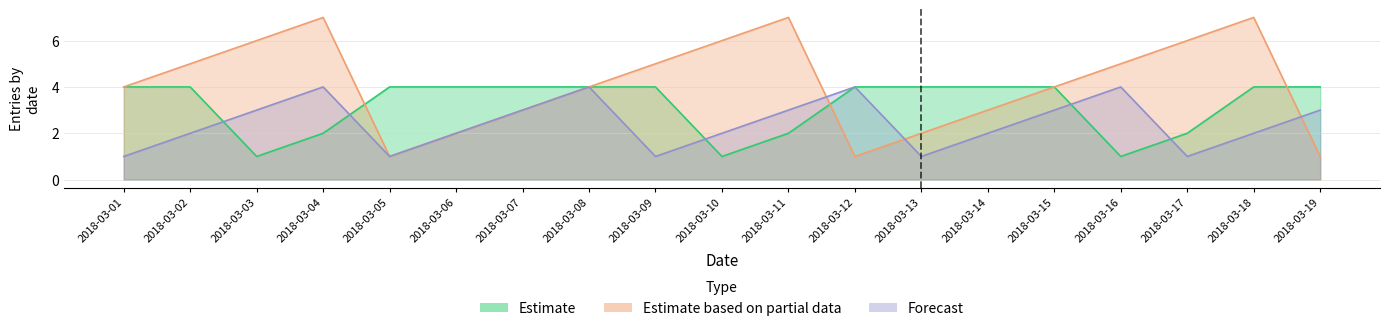

At which category does Forecast reach its first local valley?

2018-03-05